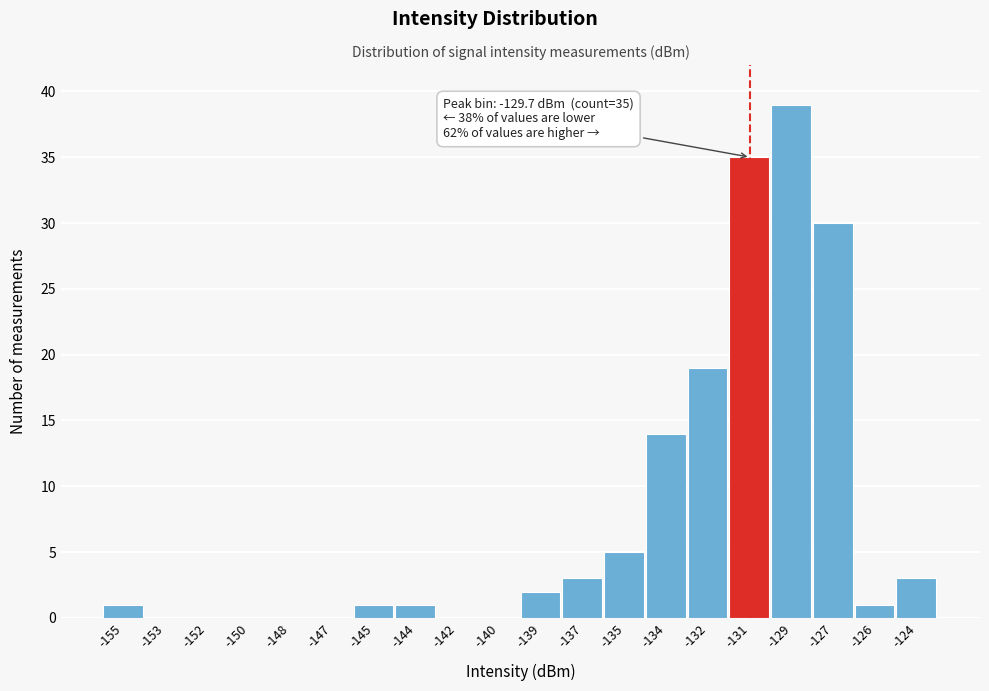

Reading left to right, transcribe all the data shown in this chart.

-155=1	-153=0	-152=0	-150=0	-148=0	-147=0	-145=1	-144=1	-142=0	-140=0	-139=2	-137=3	-135=5	-134=14	-132=19	-131=35	-129=39	-127=30	-126=1	-124=3